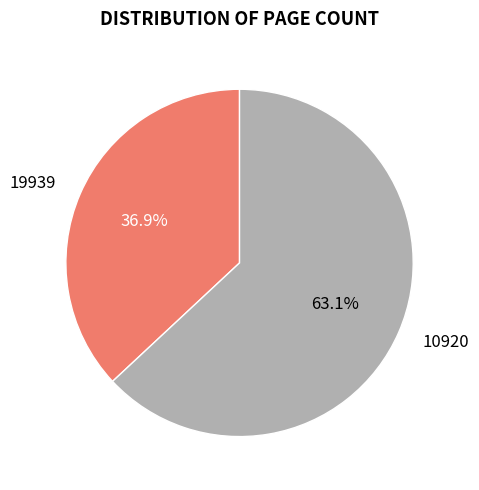

True or false: 10920 accounts for 63% of the total.

True